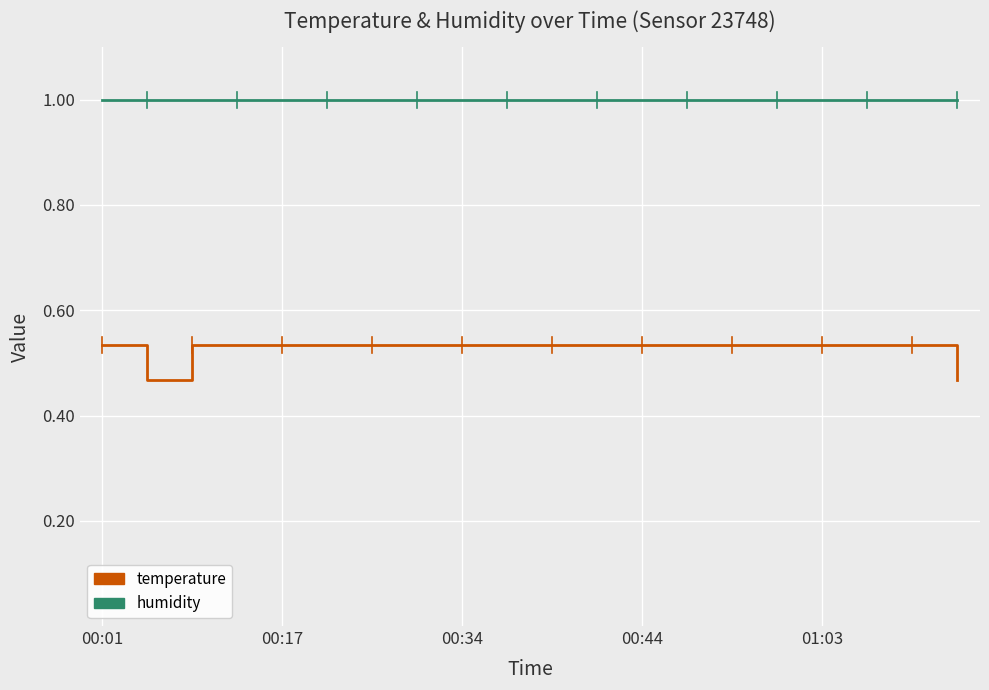

What is the greatest value displayed?

1.0